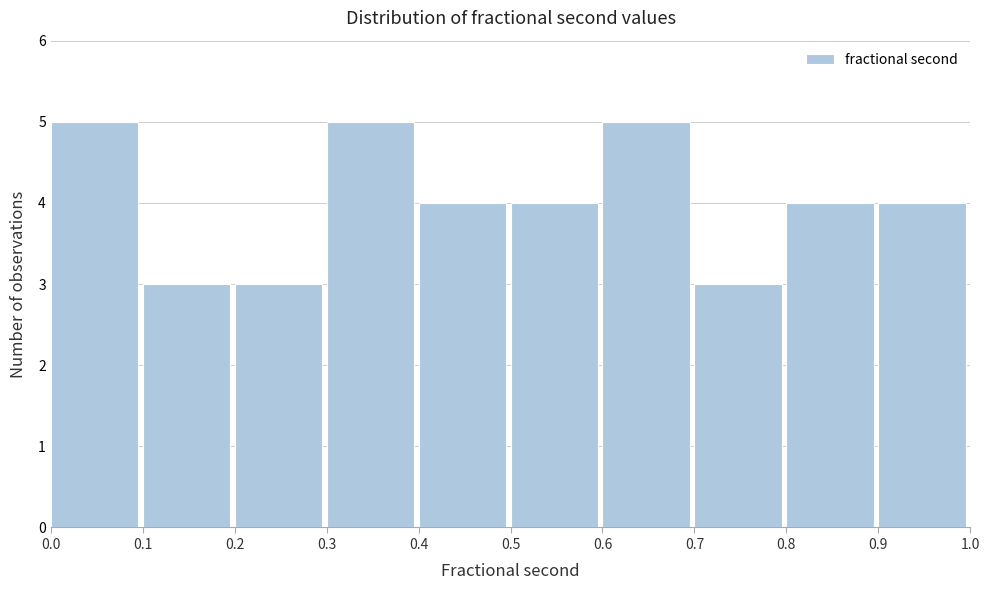

Reading left to right, transcribe this chart: for each bar, give the range it covers on the x-axis and its height. The values are not printed on the chart, so give them approximately, as read against the axis.

0.0 to 0.1: 5
0.1 to 0.2: 3
0.2 to 0.3: 3
0.3 to 0.4: 5
0.4 to 0.5: 4
0.5 to 0.6: 4
0.6 to 0.7: 5
0.7 to 0.8: 3
0.8 to 0.9: 4
0.9 to 1.0: 4